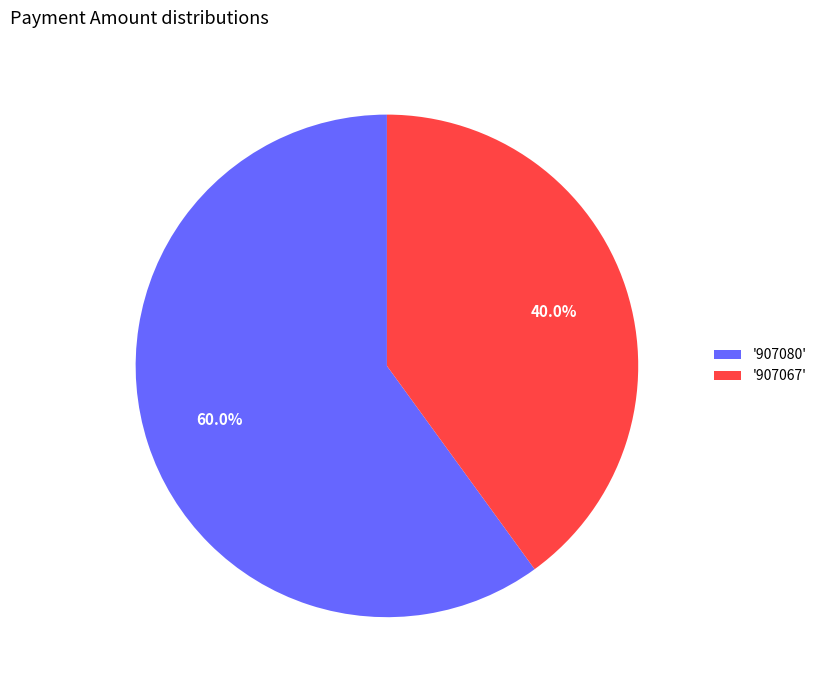

Which category accounts for the majority?

'907080'